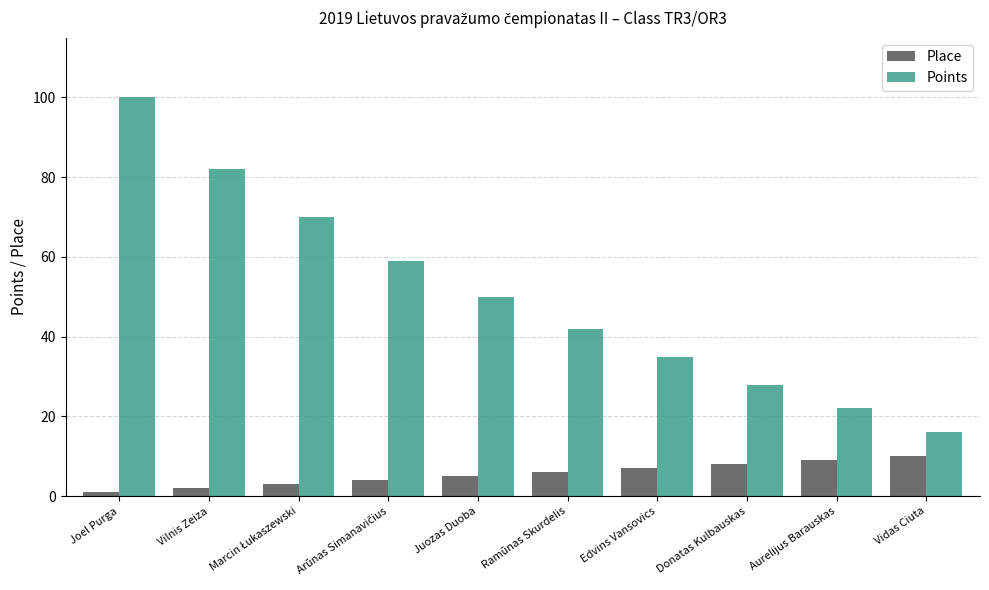

What is the total value across all series at Aurelijus Barauskas?

31